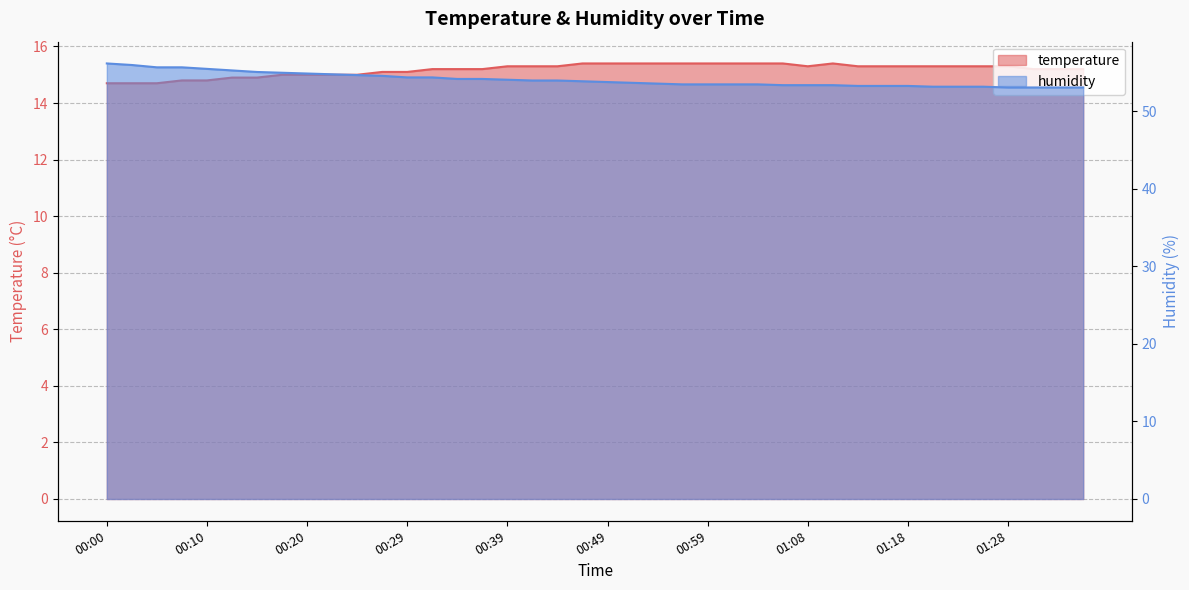

Reading left to right, what are all the values shown in this chart?

temperature: 14.7	14.7	14.7	14.8	14.8	14.9	14.9	15.0	15.0	15.0	15.0	15.1	15.1	15.2	15.2	15.2	15.3	15.3	15.3	15.4	15.4	15.4	15.4	15.4	15.4	15.4	15.4	15.4	15.3	15.4	15.3	15.3	15.3	15.3	15.3	15.3	15.3	15.2	15.2	15.2
humidity: 56.2	56.0	55.7	55.7	55.5	55.3	55.1	55.0	54.9	54.8	54.7	54.6	54.4	54.4	54.2	54.2	54.1	54.0	54.0	53.9	53.8	53.7	53.6	53.5	53.5	53.5	53.5	53.4	53.4	53.4	53.3	53.3	53.3	53.2	53.2	53.2	53.1	53.1	53.1	53.1